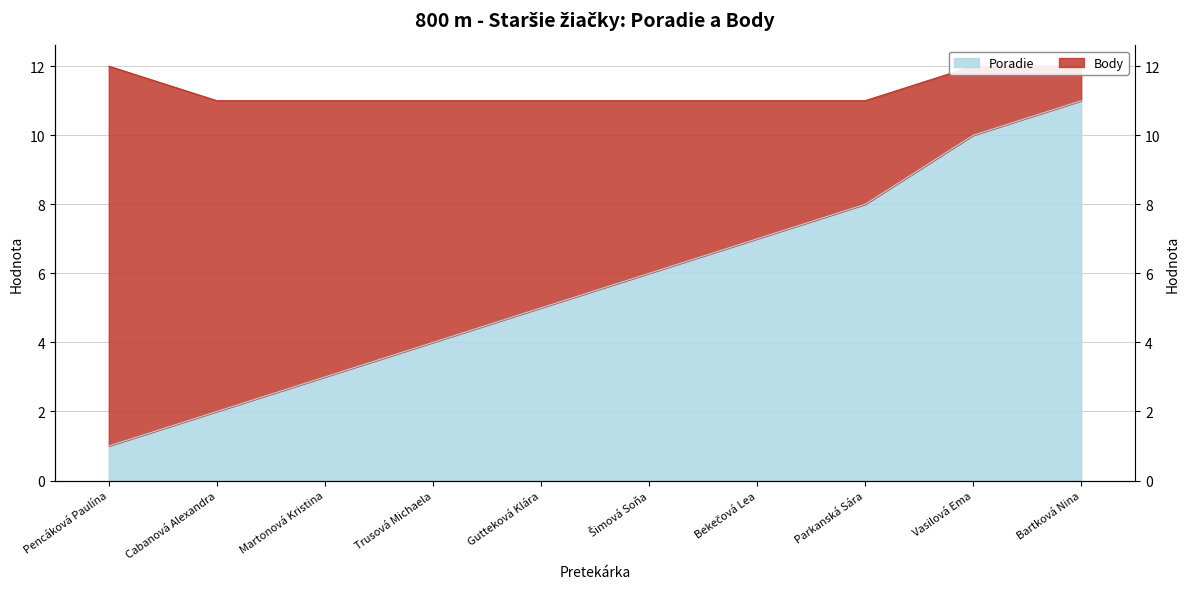

Count the values in the range 3 to 8.

6